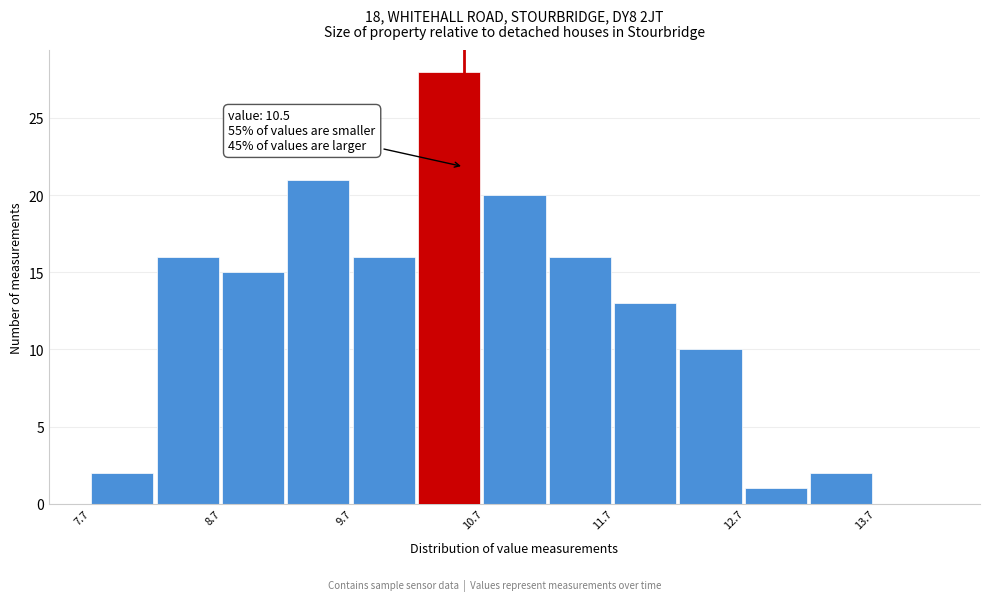

Which range on the x-axis has the tallest bar?

10.15 to 10.65